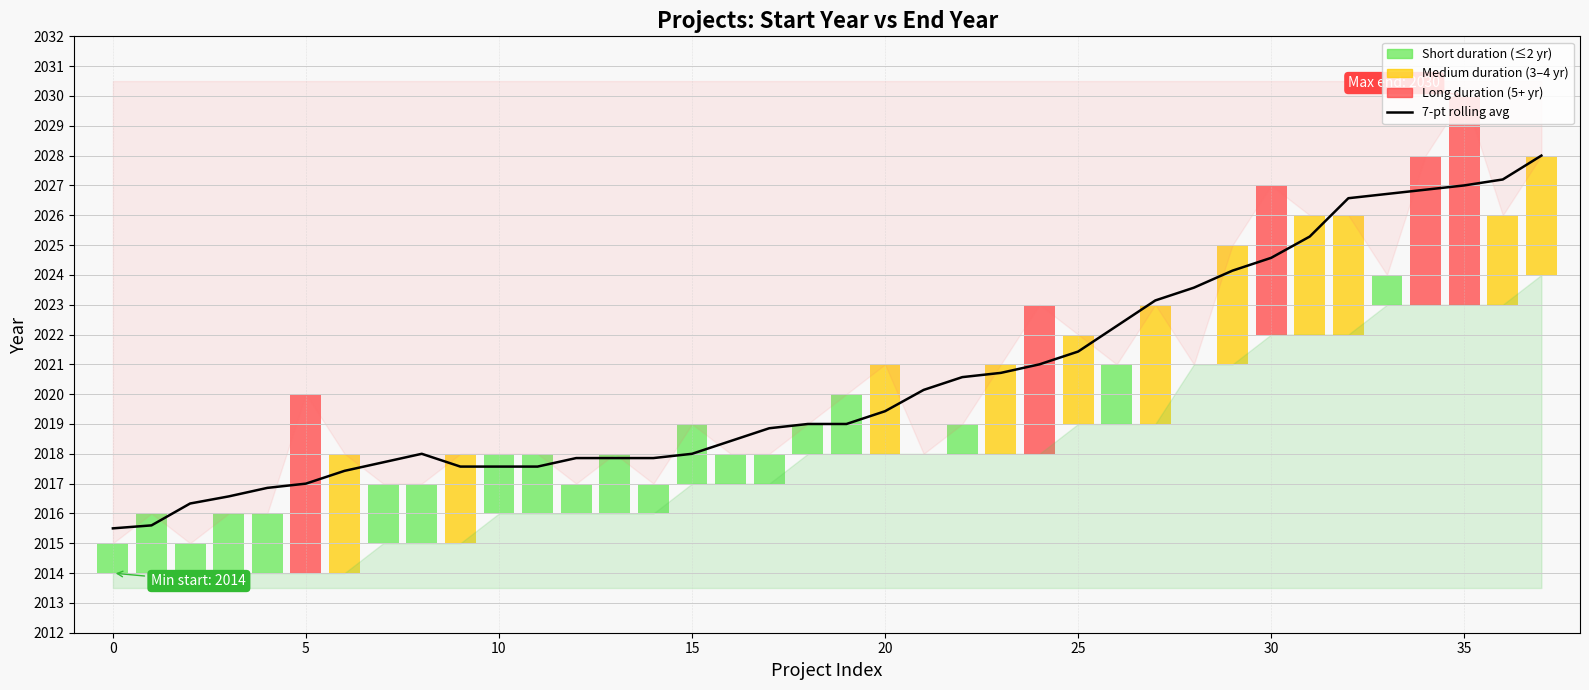

What is the sum of all values?

76779.2